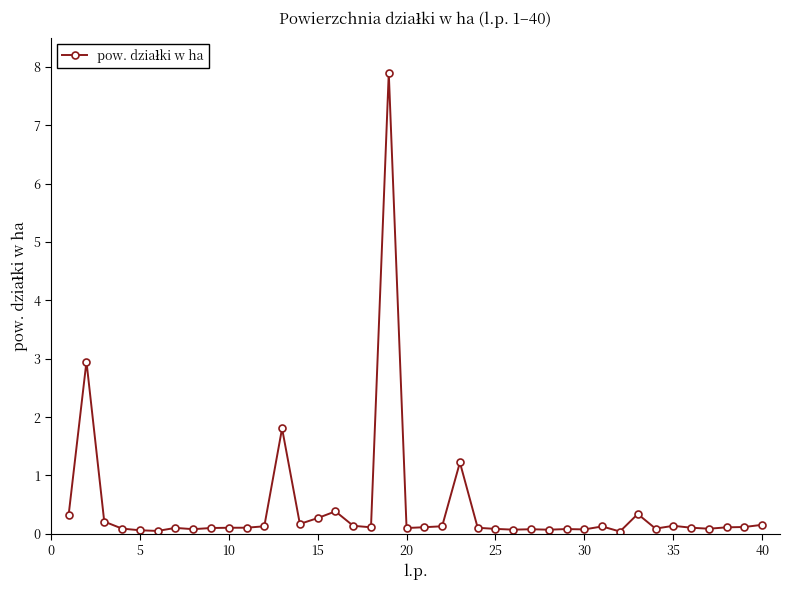

What is the maximum value shown in the chart?

7.9